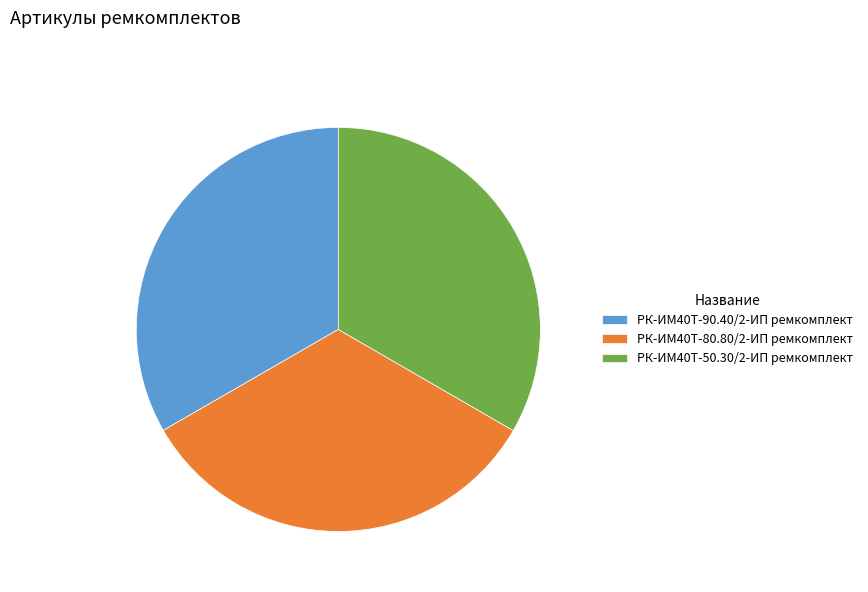

True or false: РК-ИМ40T-80.80/2-ИП ремкомплект accounts for 33% of the total.

True